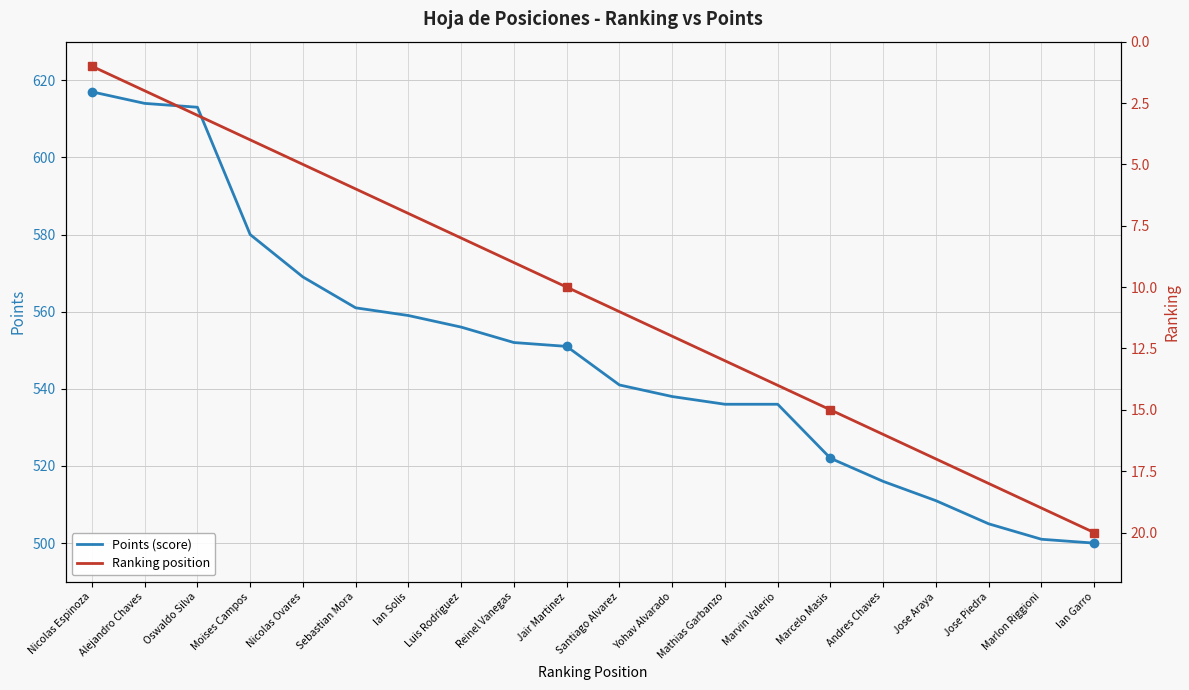

Read the Points (score) value at Nicolas Ovares.

569